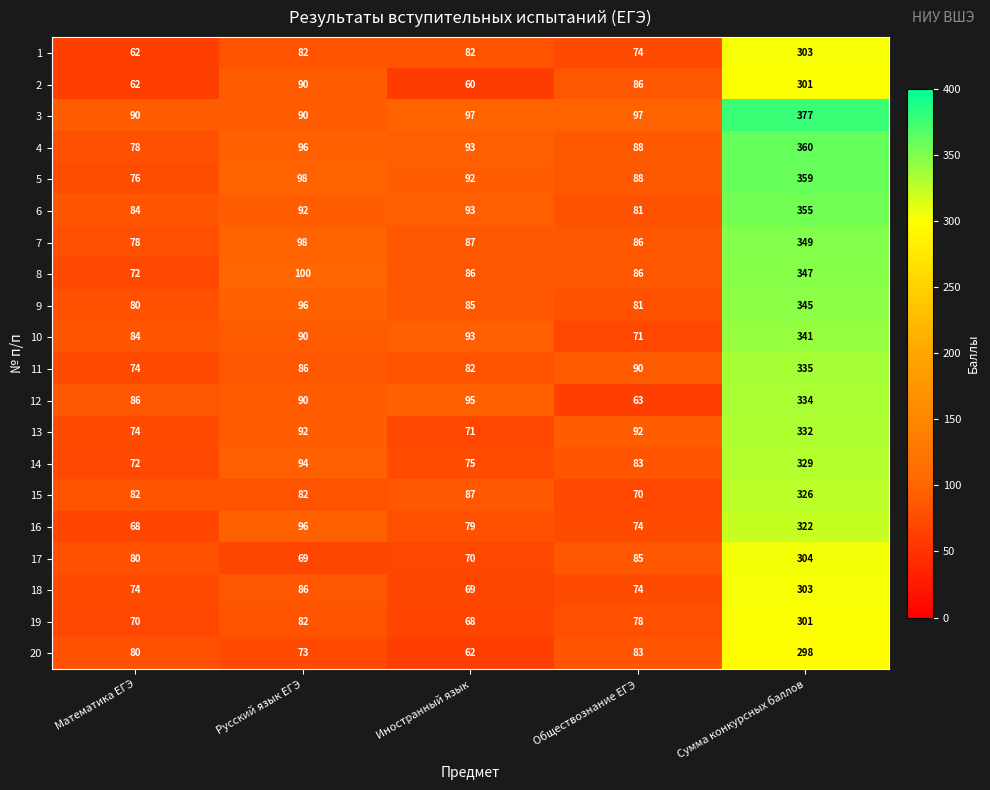

What is the minimum value for 13?

71